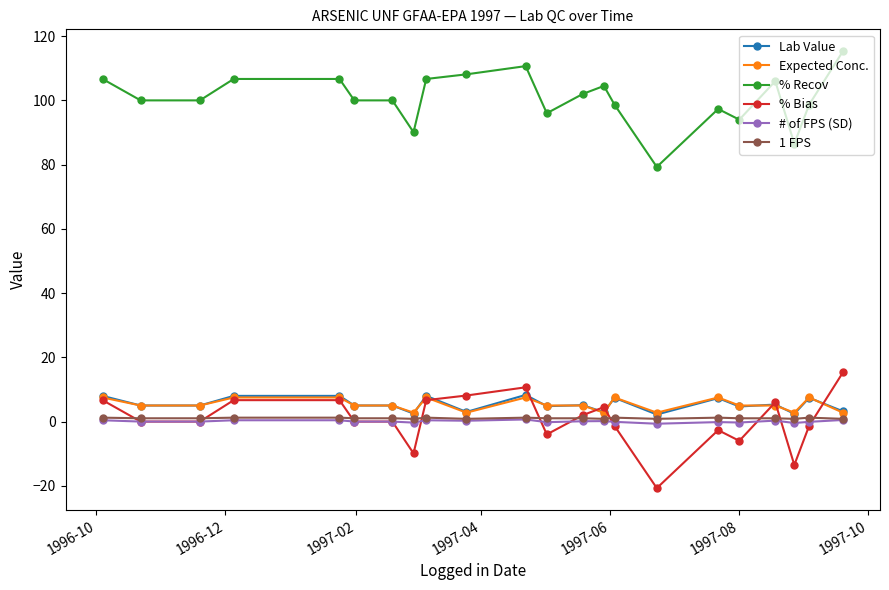

True or false: Lab Value has more than 1 points higher than both neighbors.

True